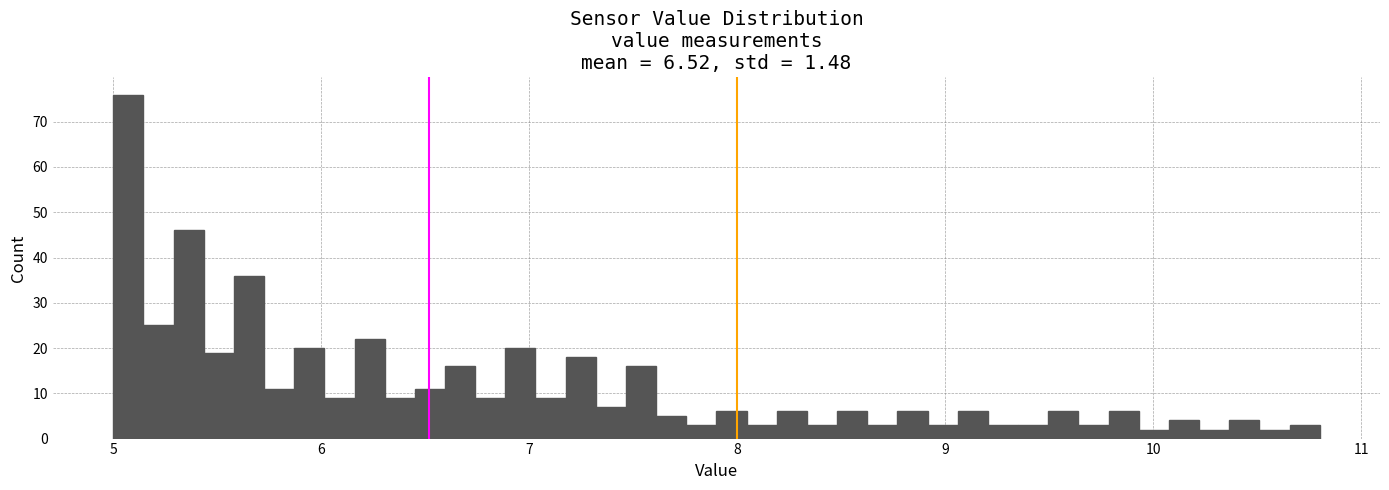

Around what value on the x-axis is the tallest bar? Give the approximate position of its centre, as read against the axis.

5.1